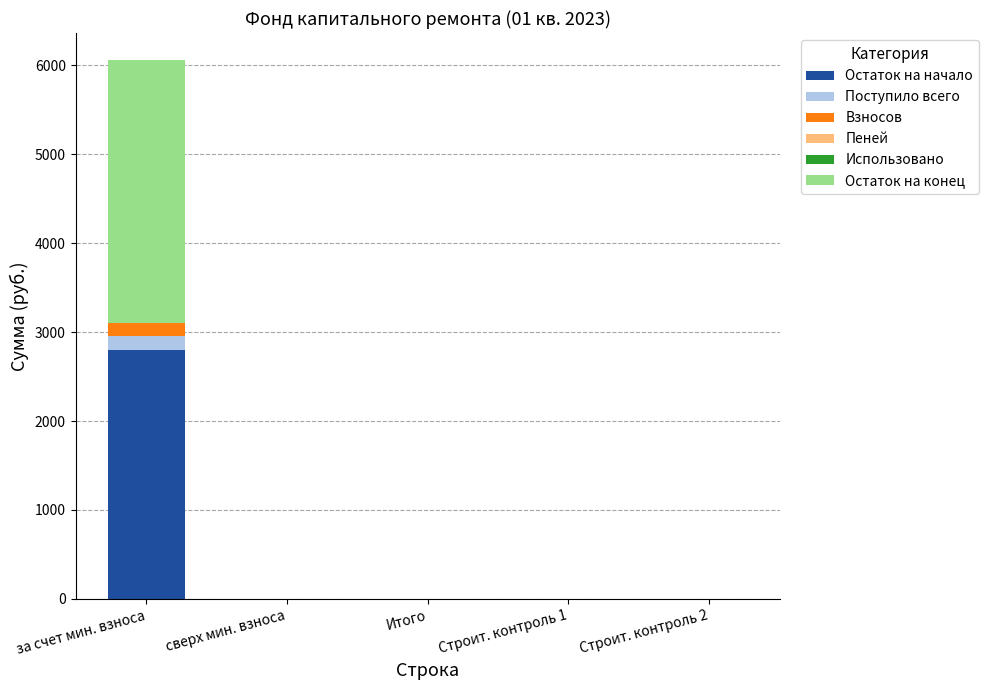

Is it true that Остаток на начало equals 2802.7 at за счет мин. взноса?

True